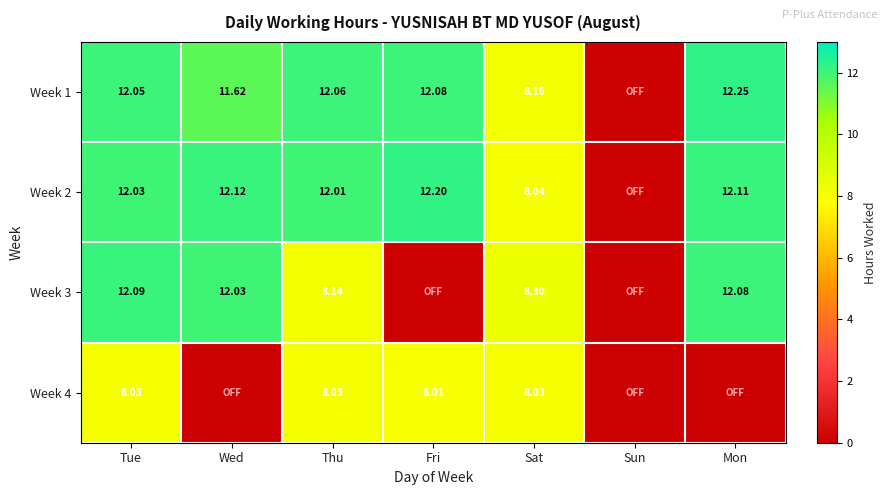

What is the approximate value of Week 2 at Sat?

8.0